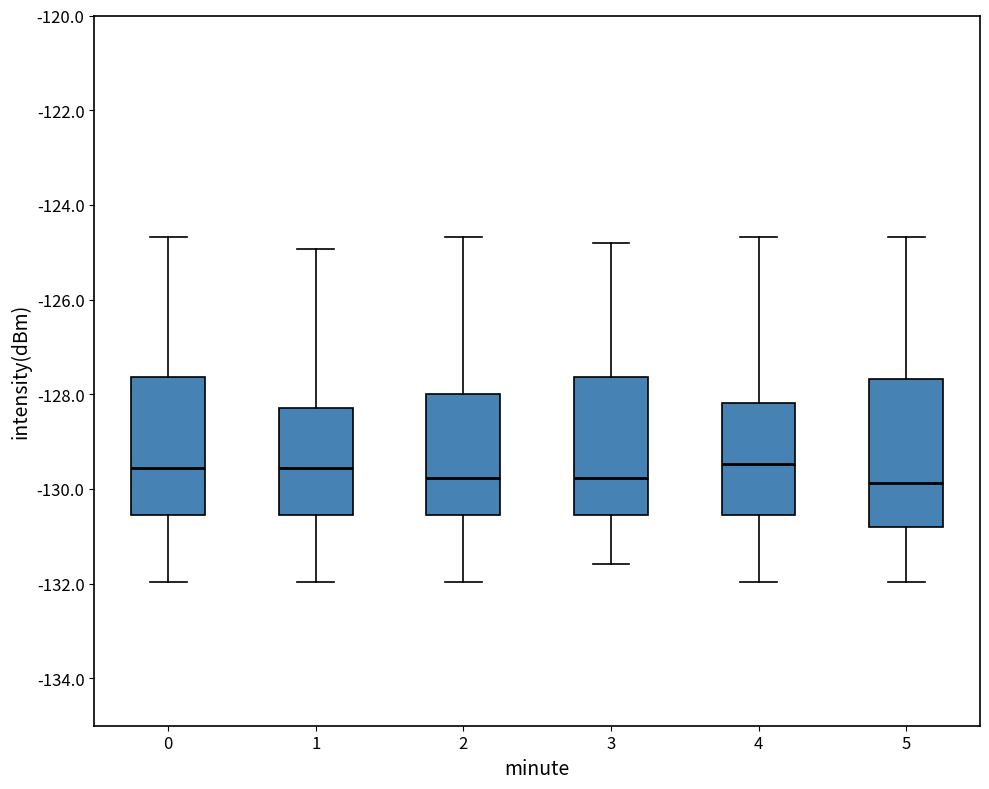

Where does the median line of the box at x = 1 sit on the y-axis? The values are not printed on the chart, so give them approximately, as read against the axis.

-129.6